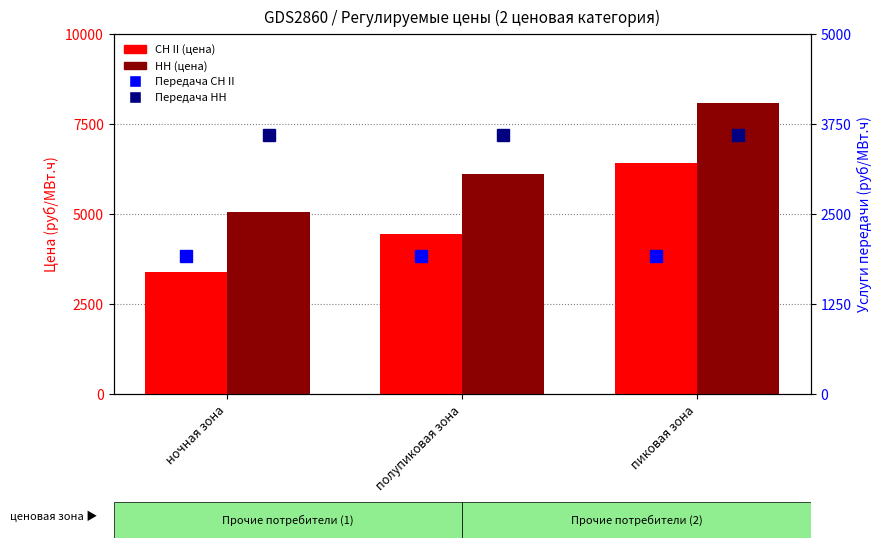

Which series changed the most between полупиковая зона and пиковая зона?

СН II